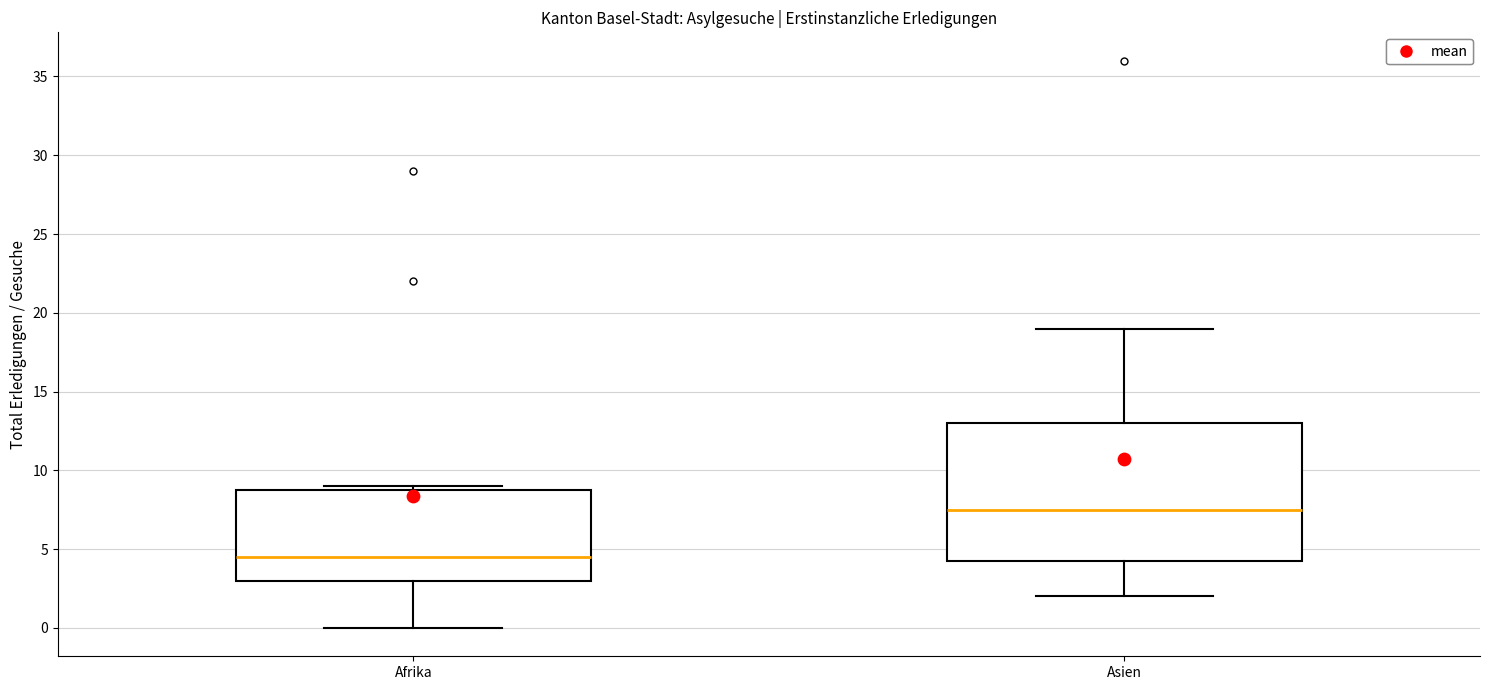

Where does the upper whisker of the box for Asien end on the y-axis? The values are not printed on the chart, so give them approximately, as read against the axis.

19.0